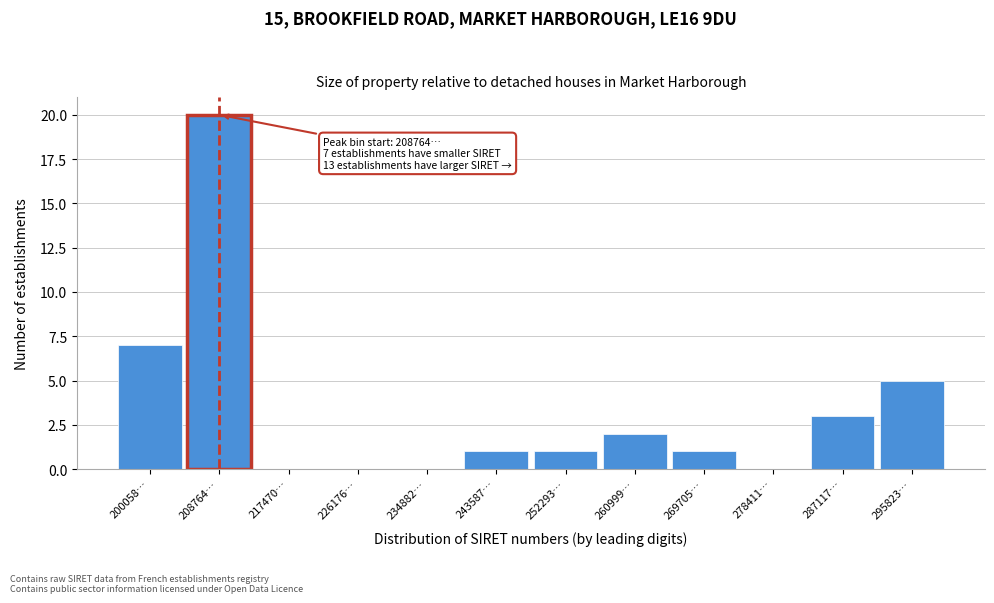

Reading right to left, what are all the values shown in this chart?

295823…=5	287117…=3	278411…=0	269705…=1	260999…=2	252293…=1	243587…=1	234882…=0	226176…=0	217470…=0	208764…=20	200058…=7